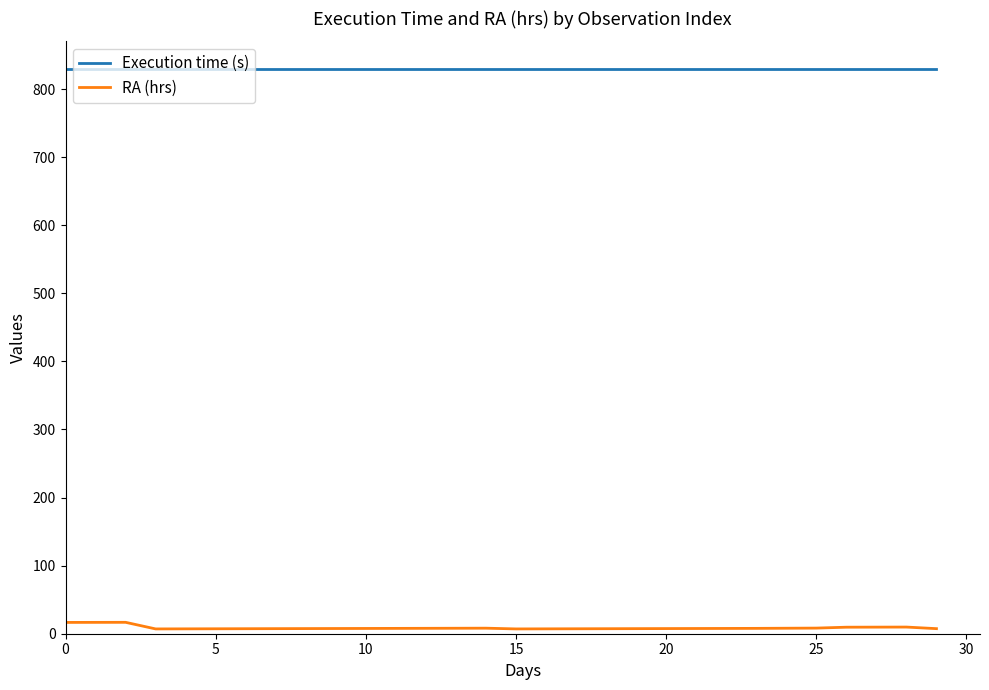

True or false: Execution time (s) and RA (hrs) cross at least once.

False